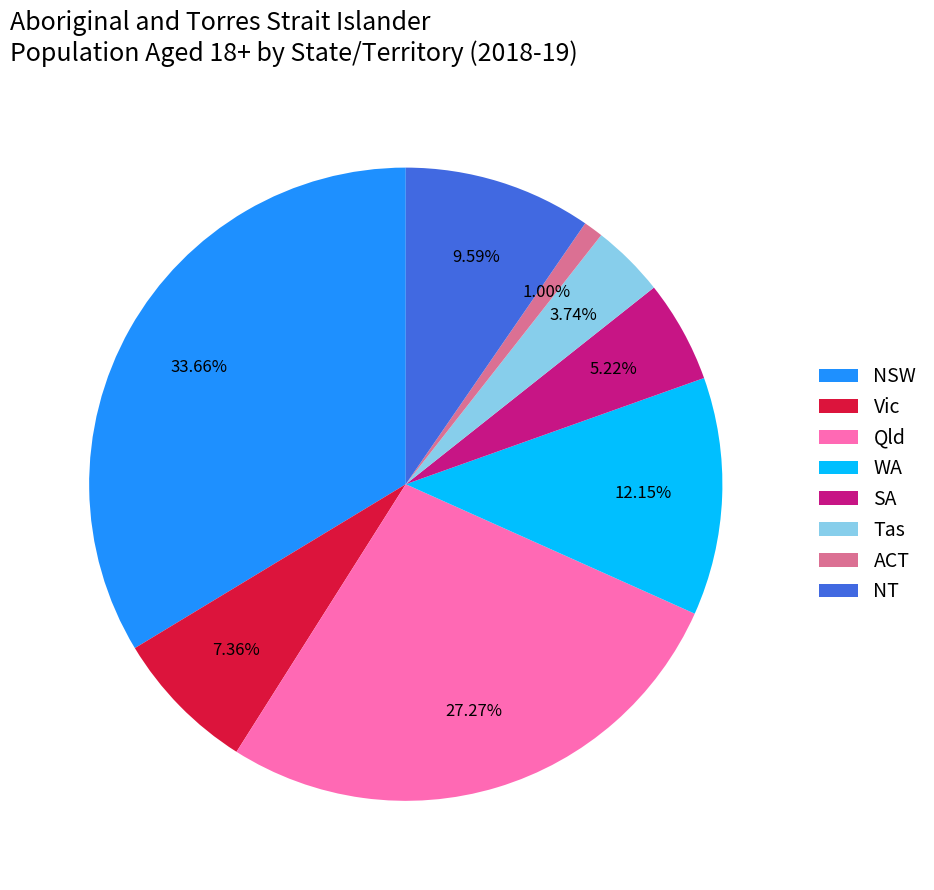

What is the ratio of the value at Tas to the value at SA?

0.7